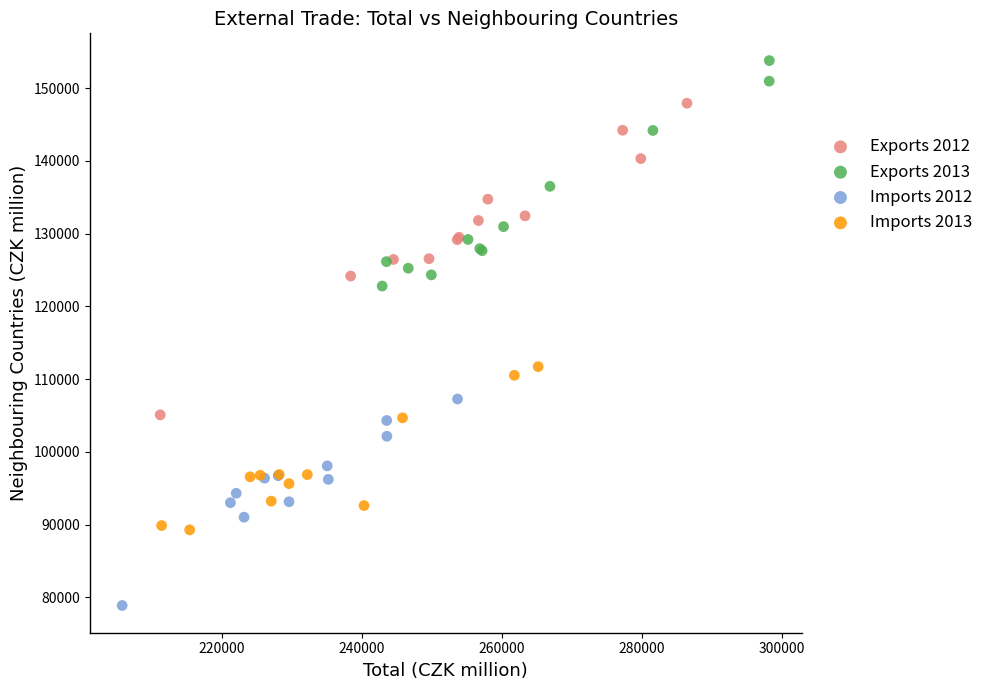

Which series contains the lowest Y value?

Imports 2012